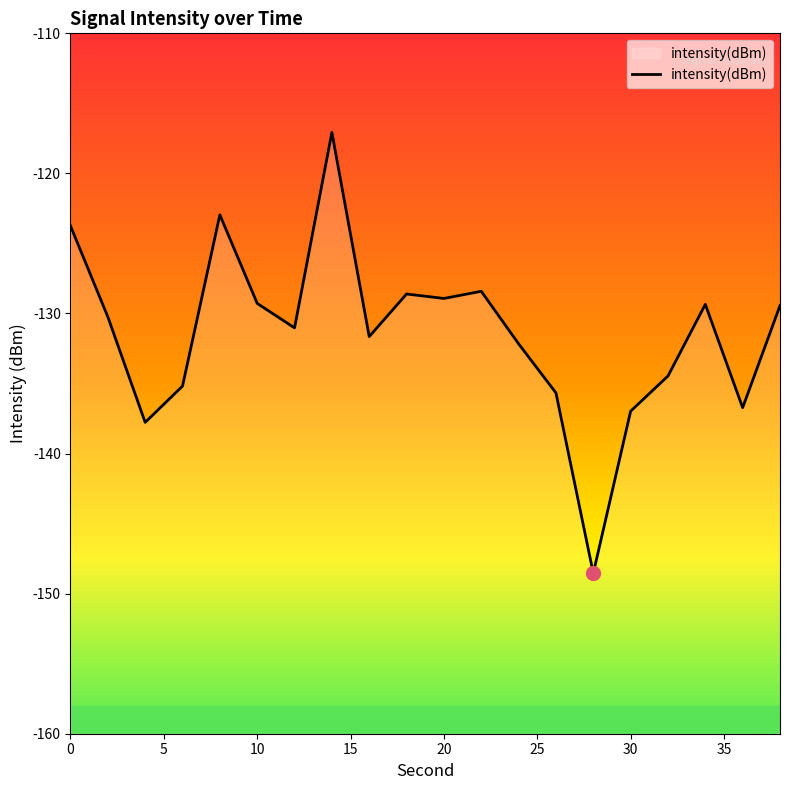

The value at 20 is -209.2. True or false?

False